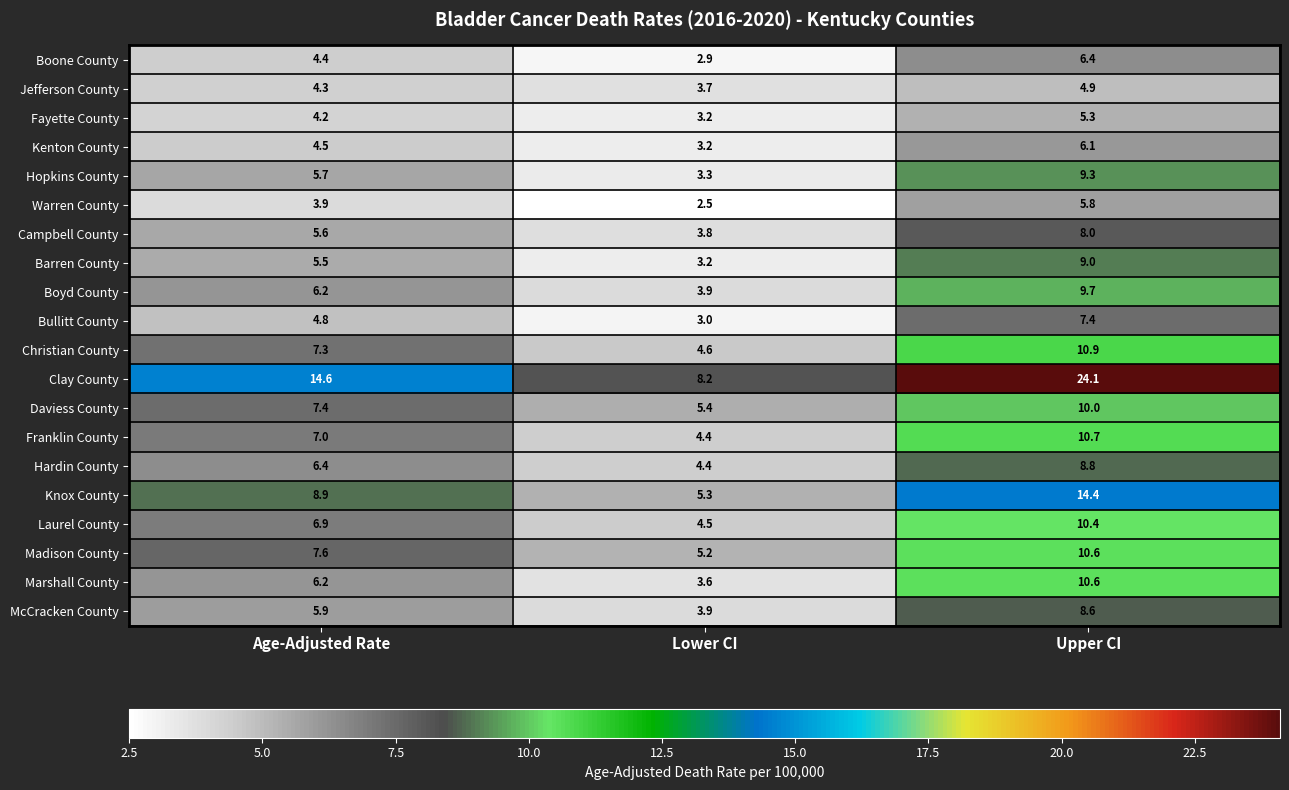

Where does the Fayette County series first go above 4?

Age-Adjusted Rate